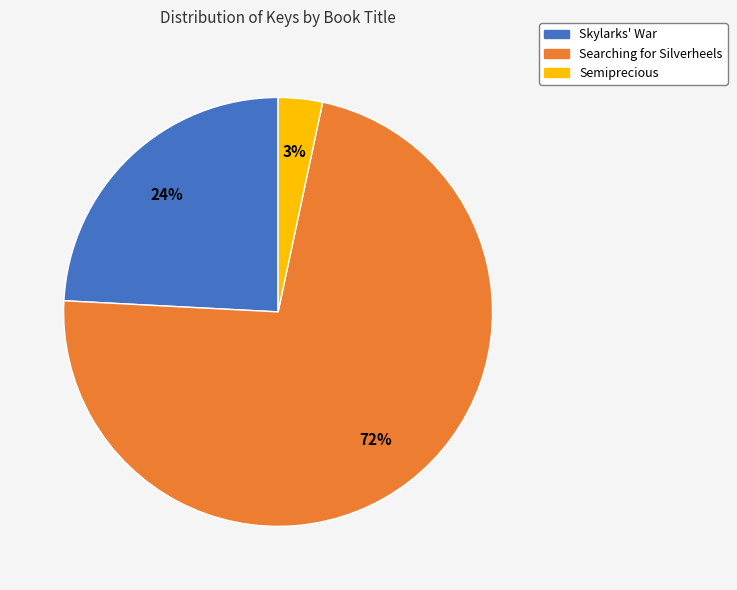

Does any single category account for the majority?

Yes